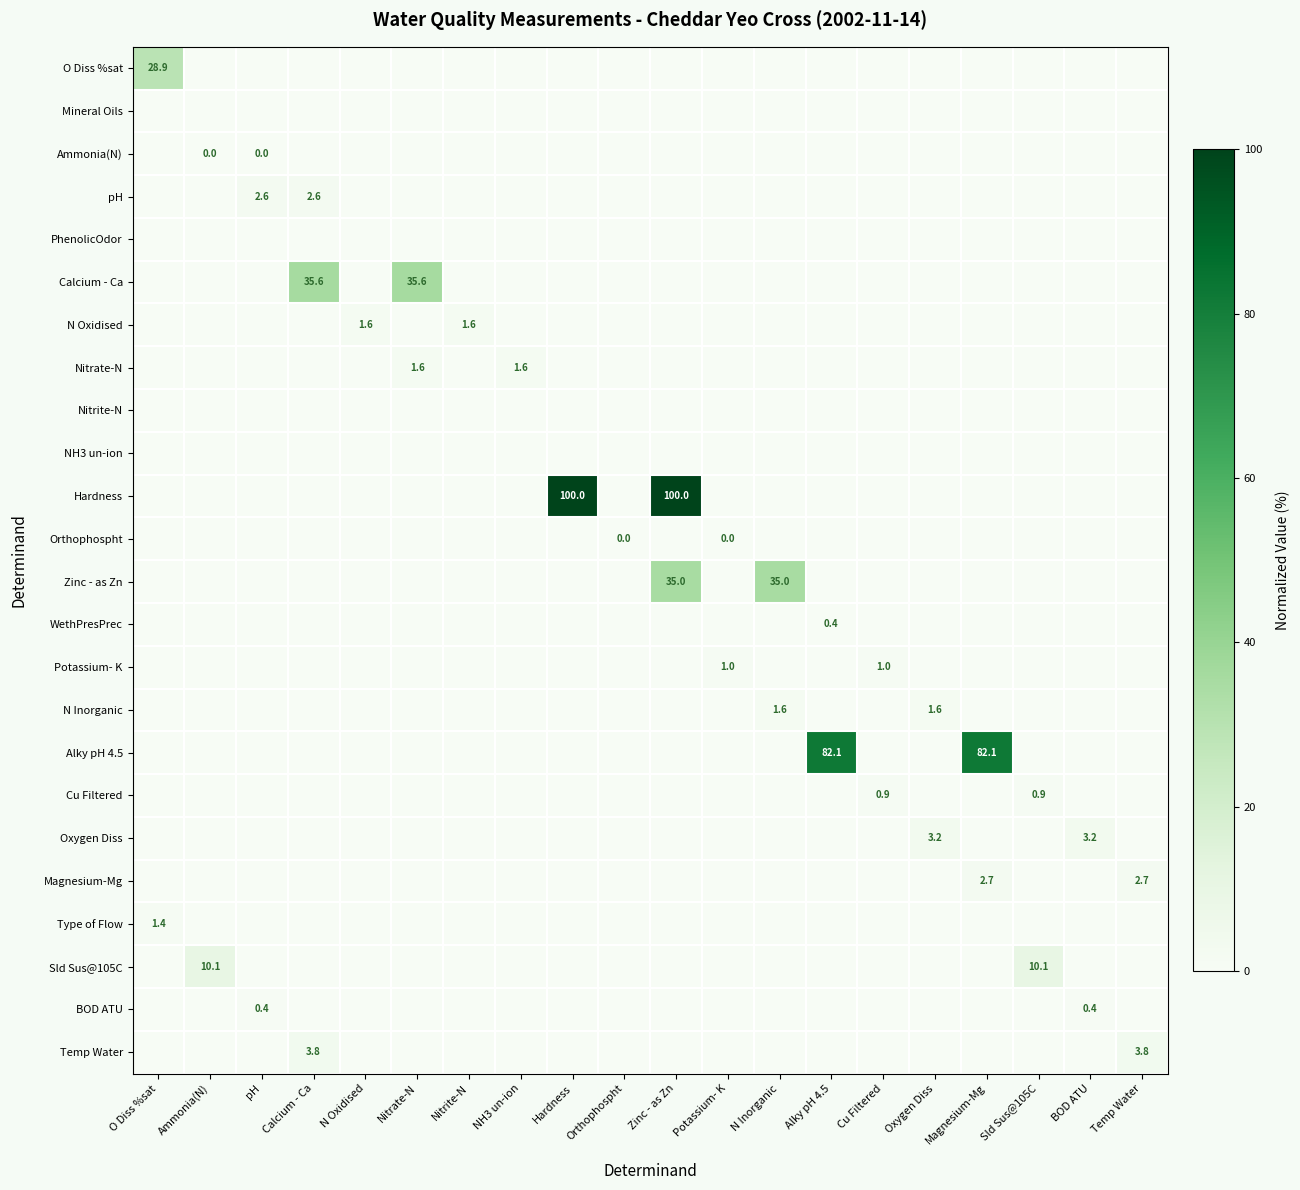

The value of Potassium- K at Temp Water is 0.0. True or false?

True